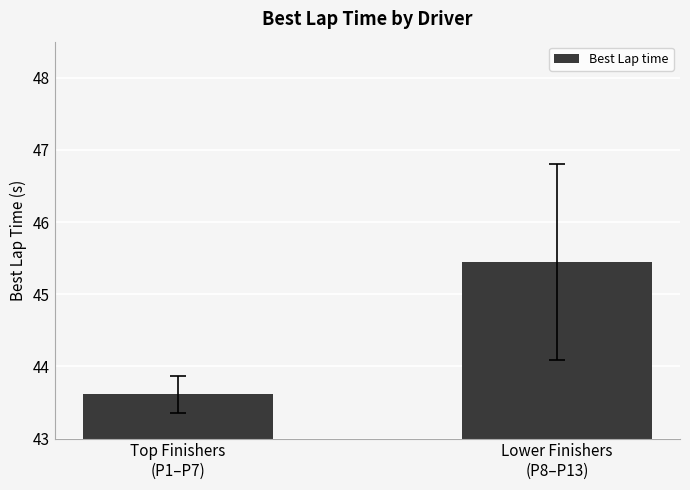

What is the label of the 1st bar from the left?

Top Finishers
(P1–P7)